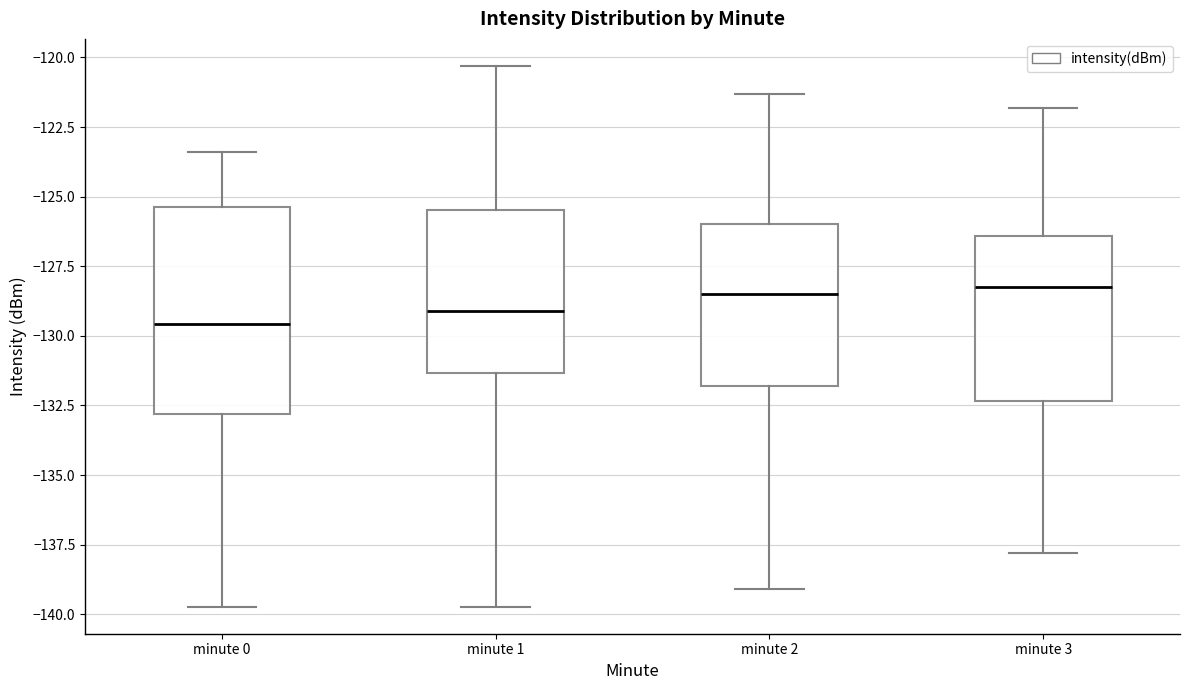

Where does the upper whisker of the box for minute 2 end on the y-axis? The values are not printed on the chart, so give them approximately, as read against the axis.

-121.5